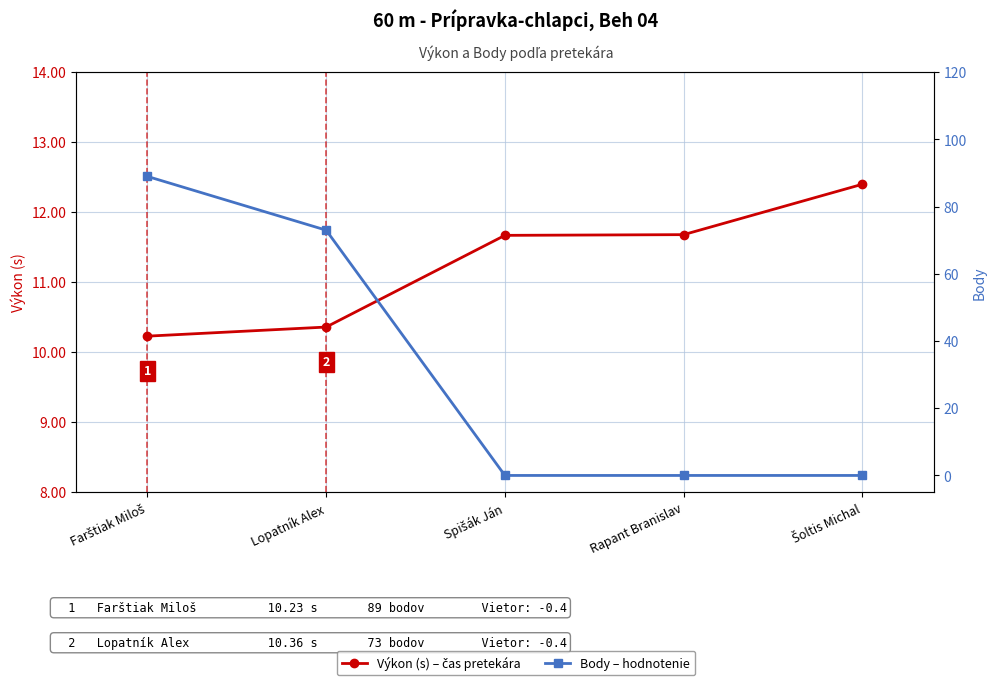

At how many categories does at least one series exceed 77?

1